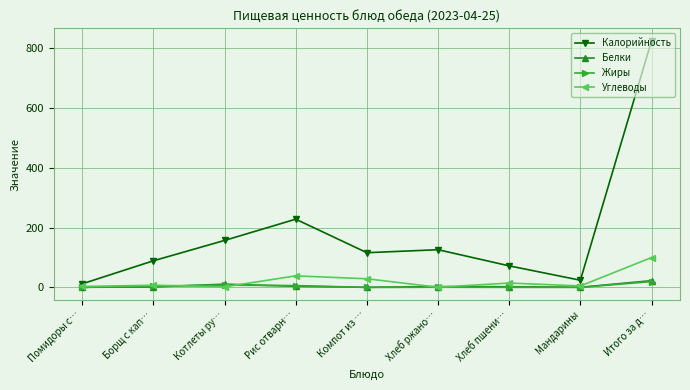

What is the spread (max minus min) of values at Мандарины?

23.8